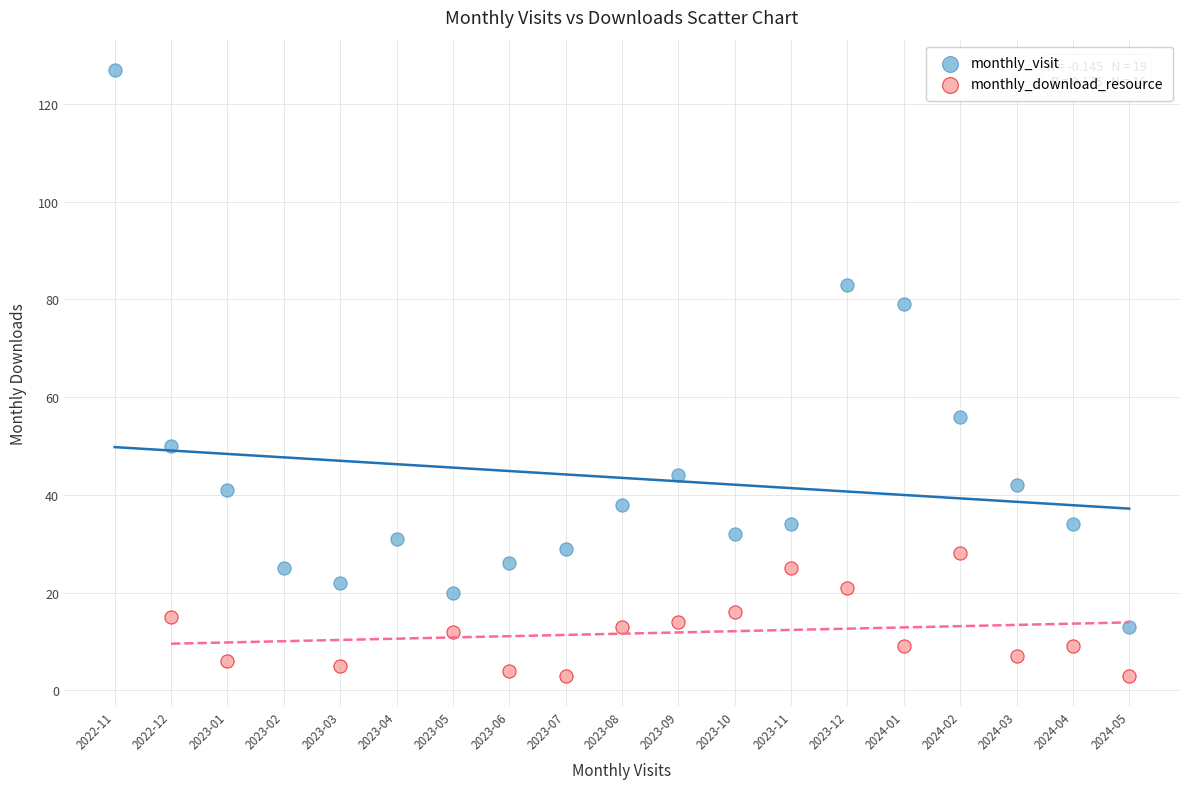

Which series contains the highest Y value?

monthly_visit